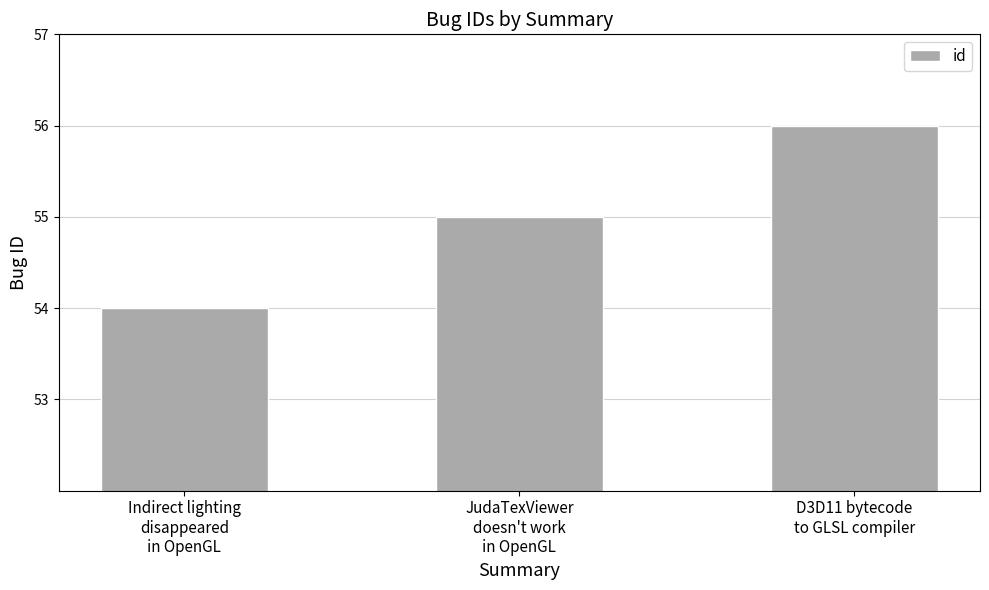

Rank the categories by value from lowest to highest.

Indirect lighting
disappeared
in OpenGL, JudaTexViewer
doesn't work
in OpenGL, D3D11 bytecode
to GLSL compiler